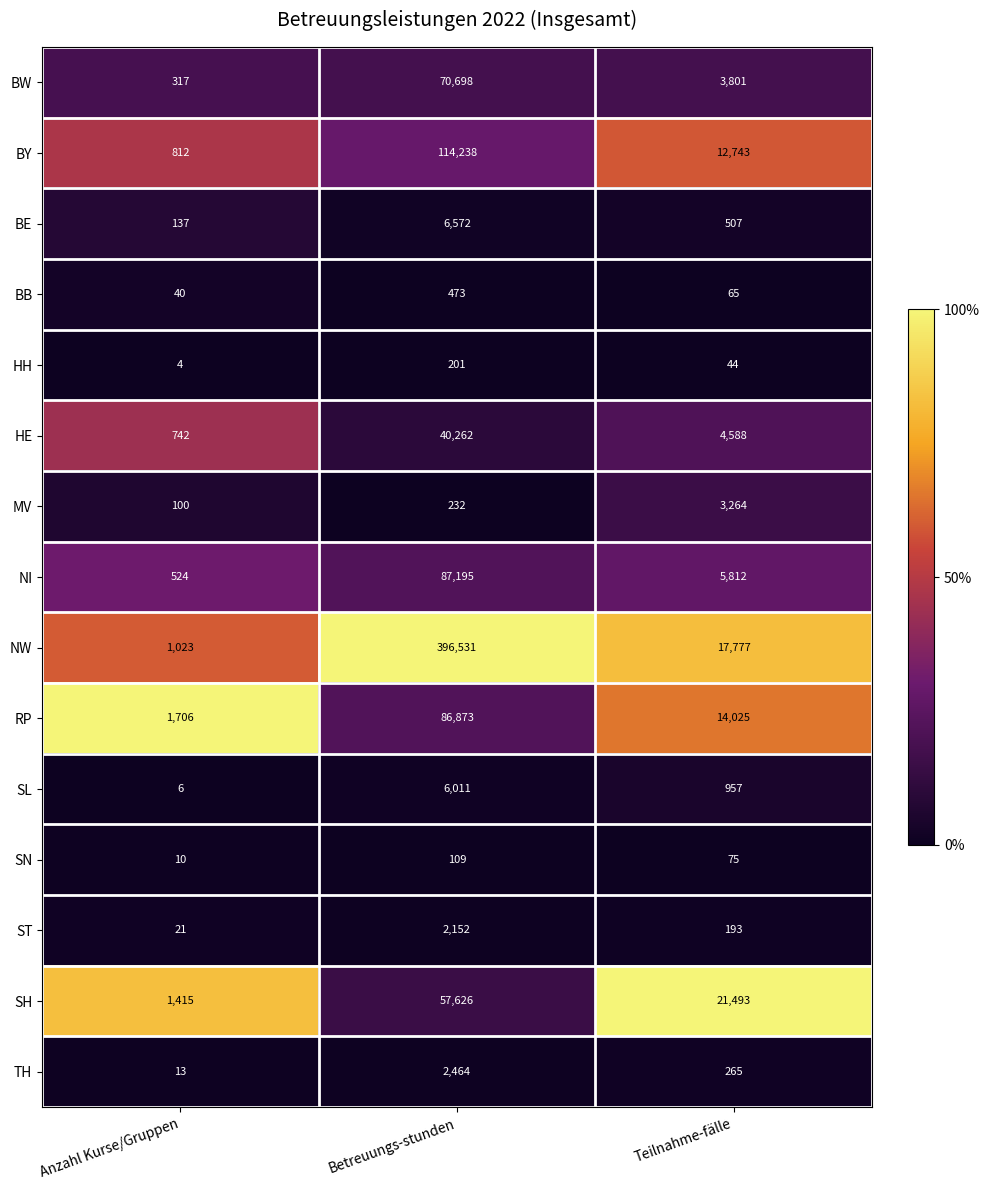

Which category has the highest value across all series?

Betreuungs-stunden